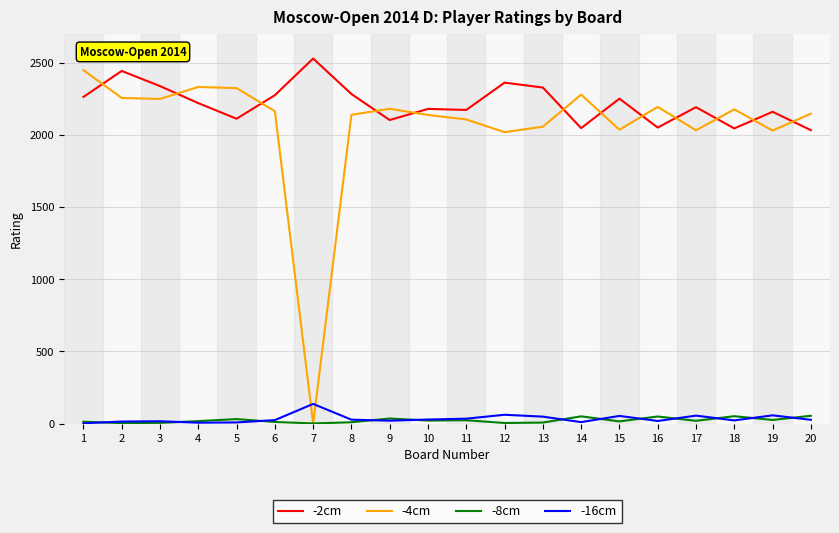

Which series has the widest spread of values?

-4cm